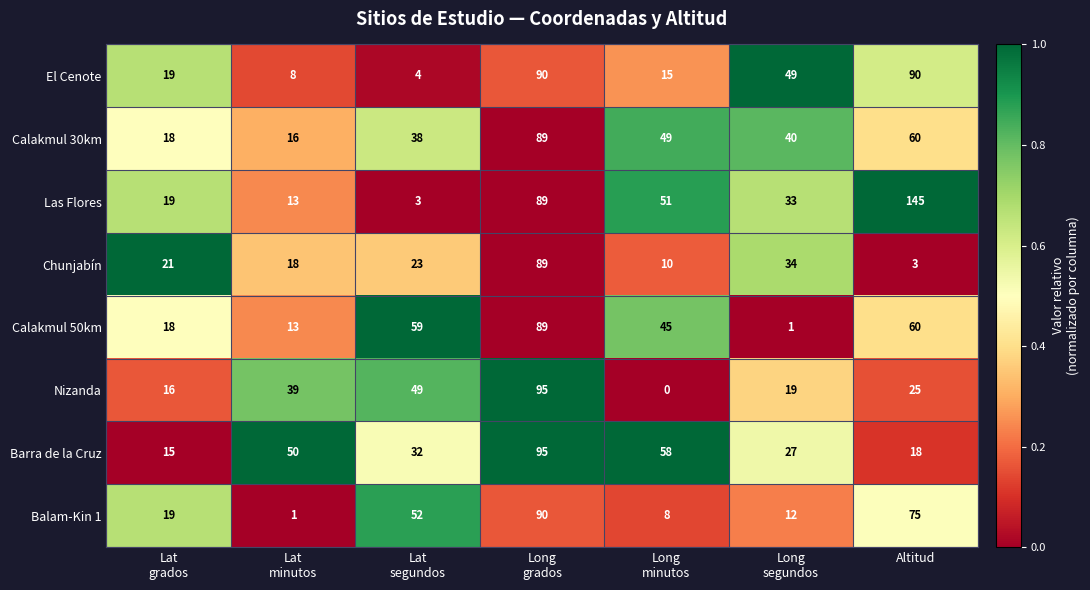

Which series has the largest total across all categories?

Las Flores